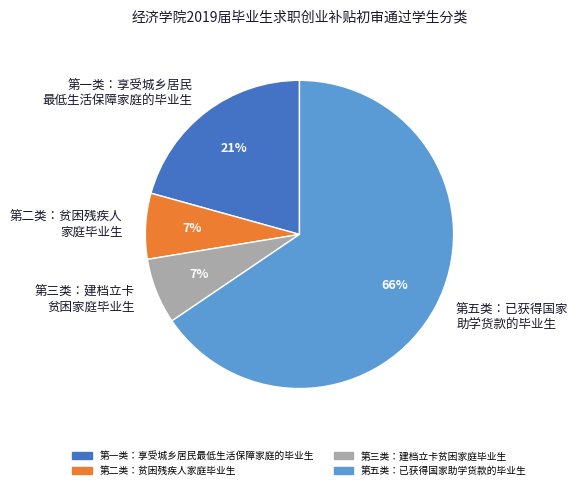

Combined, do 第三类：建档立卡 贫困家庭毕业生 and 第二类：贫困残疾人 家庭毕业生 account for over 50%?

No